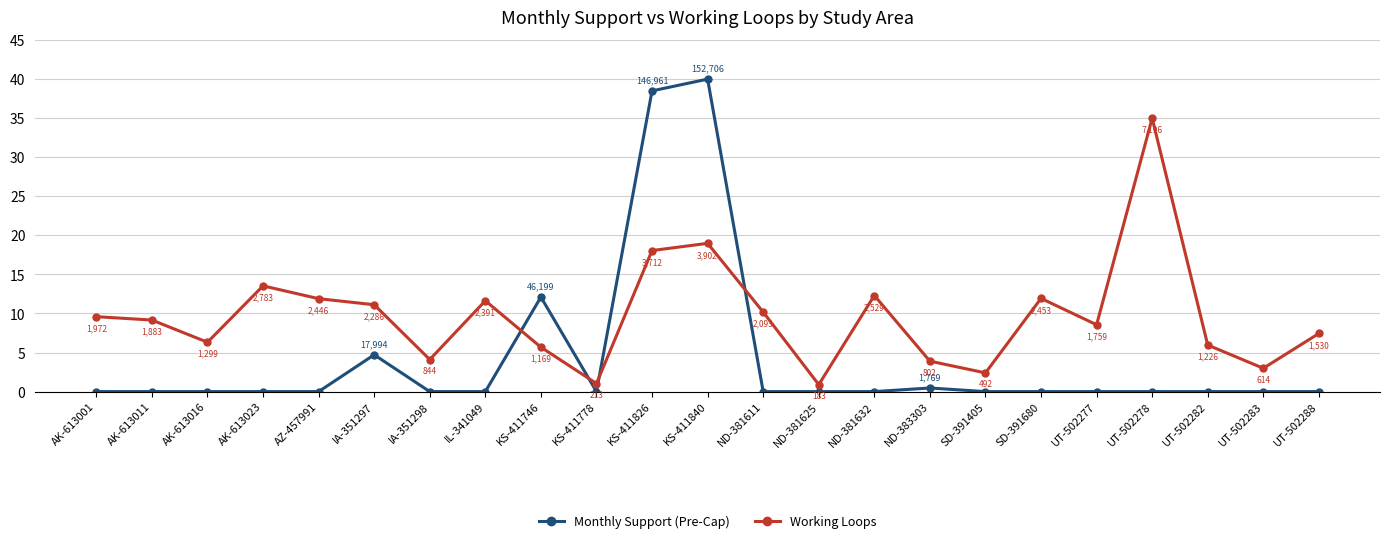

How many intersections are there between Monthly Support (Pre-Cap) and Working Loops?

4